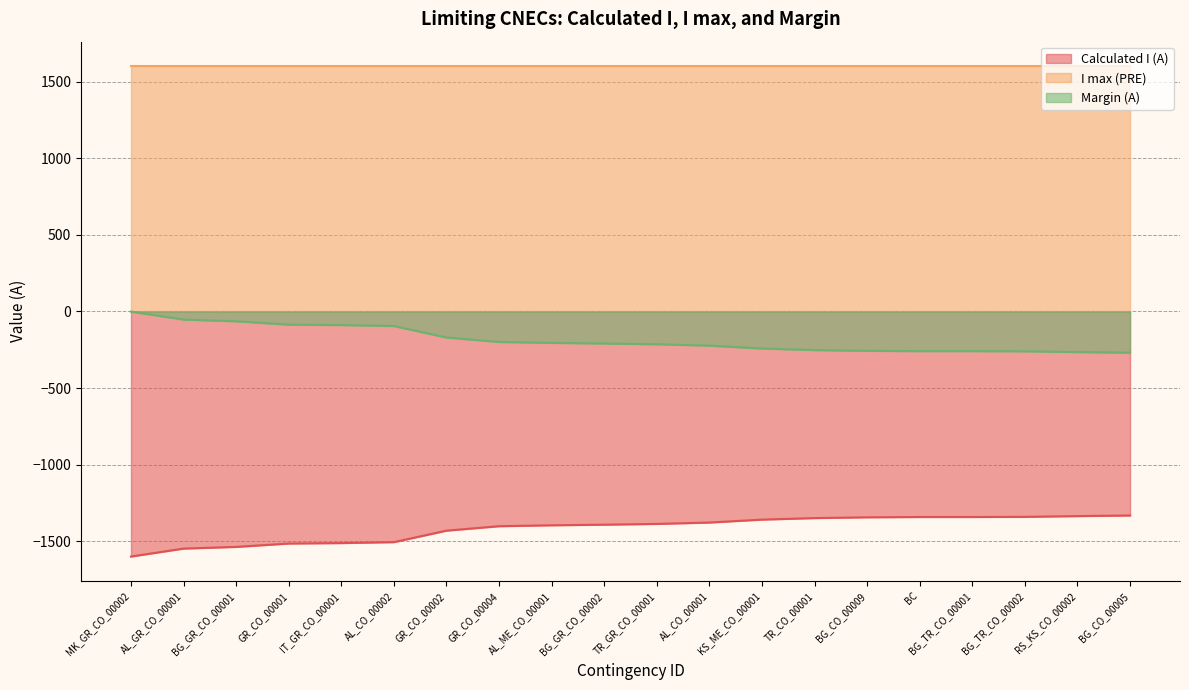

The Calculated I (A) series shows -1377 at AL_CO_00001. True or false?

True